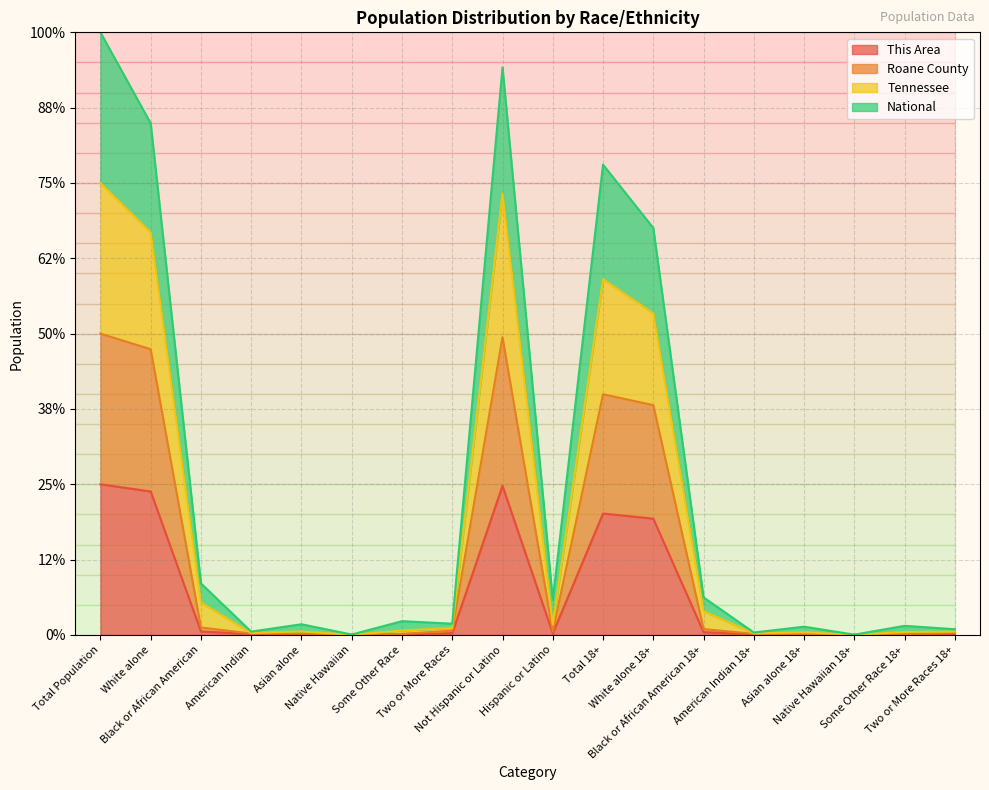

Does the chart display data point markers on the line(s)?

No